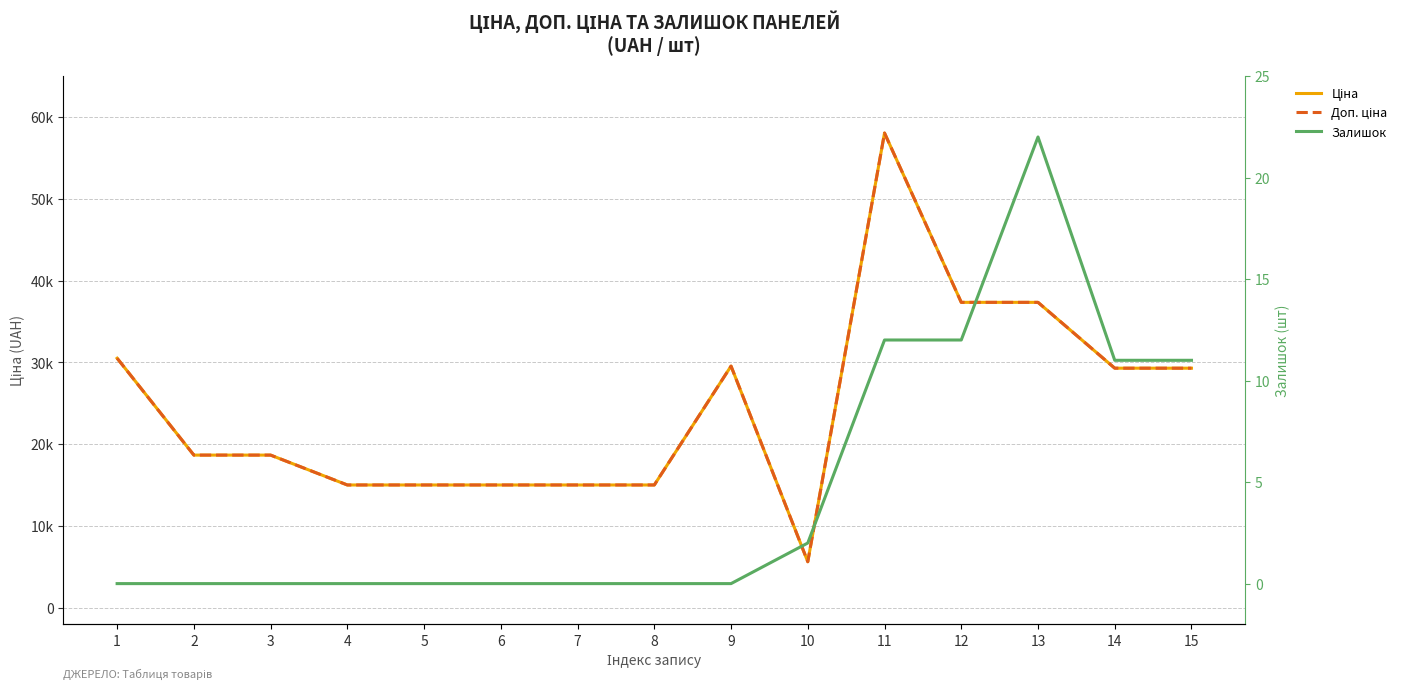

True or false: Залишок and Доп. ціна cross at least once.

False